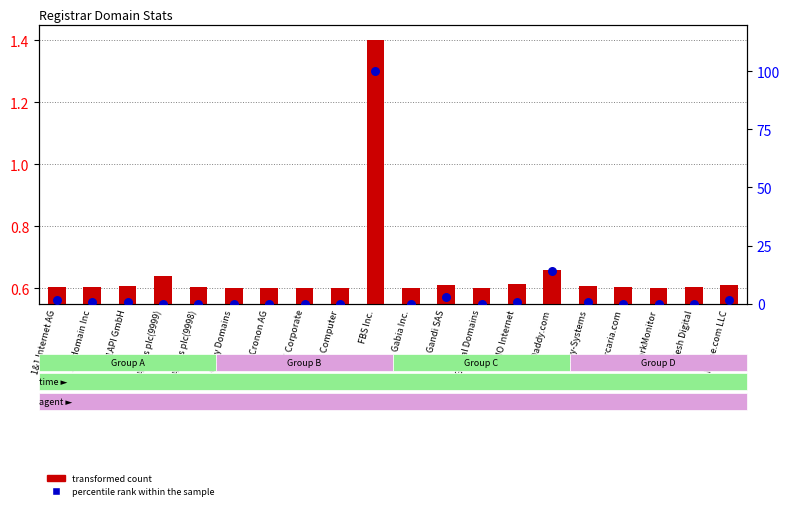

What are all the series names shown in the legend?

transformed count, percentile rank within the sample